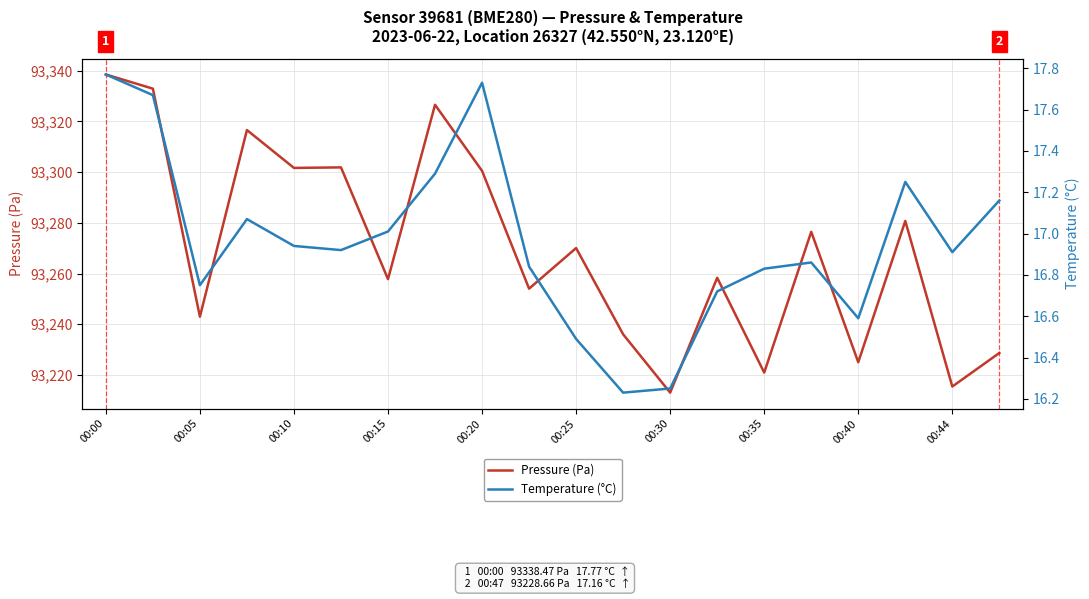

What is the difference between the maximum and minimum values in the Temperature (°C) series?

1.5